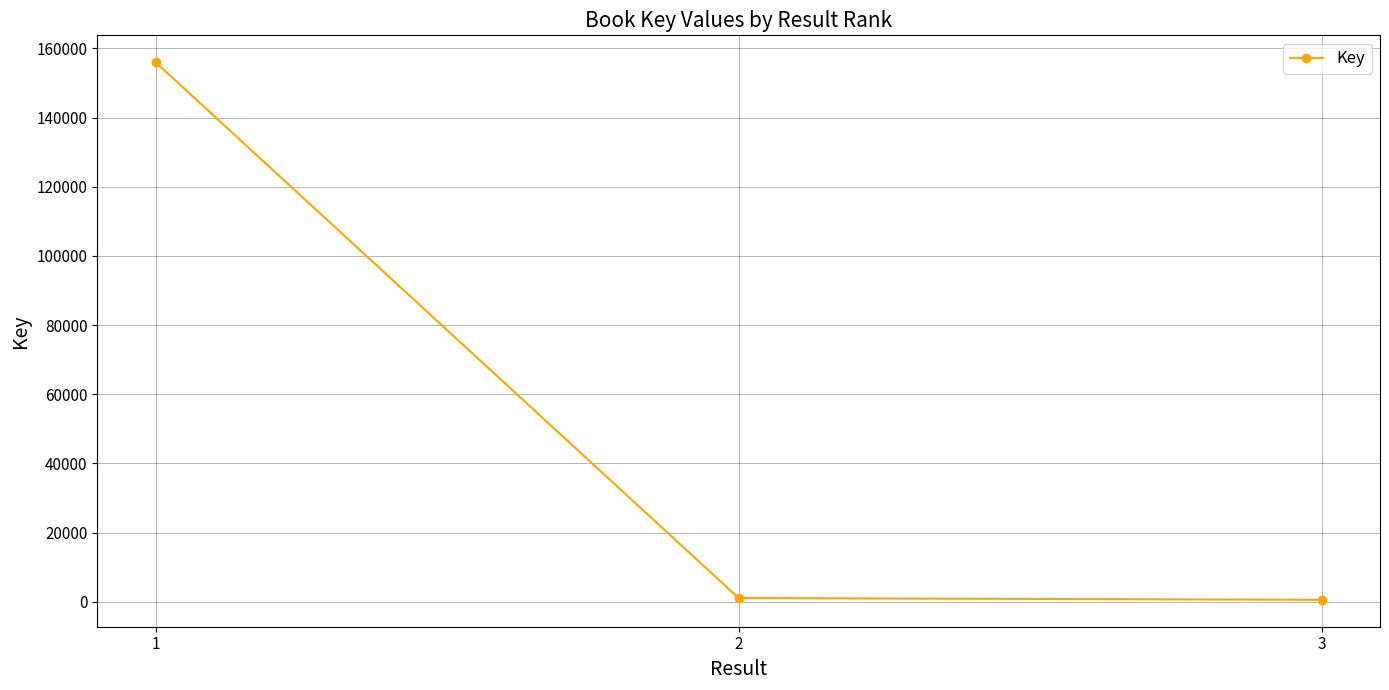

What is the maximum value shown in the chart?

155995